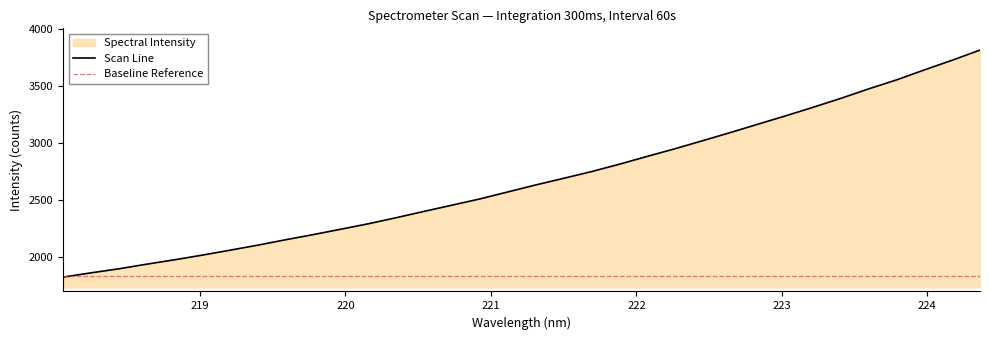

Reading right to left, list all the values displayed in this chart.

3811.5	3722.9	3638.4	3551.2	3472.8	3390.0	3311.7	3235.8	3162.7	3088.9	3017.3	2946.8	2879.7	2811.4	2746.9	2688.3	2630.5	2569.7	2508.7	2454.1	2400.1	2344.7	2291.6	2243.4	2195.8	2150.4	2103.0	2058.9	2015.7	1974.7	1936.3	1895.9	1860.4	1823.3